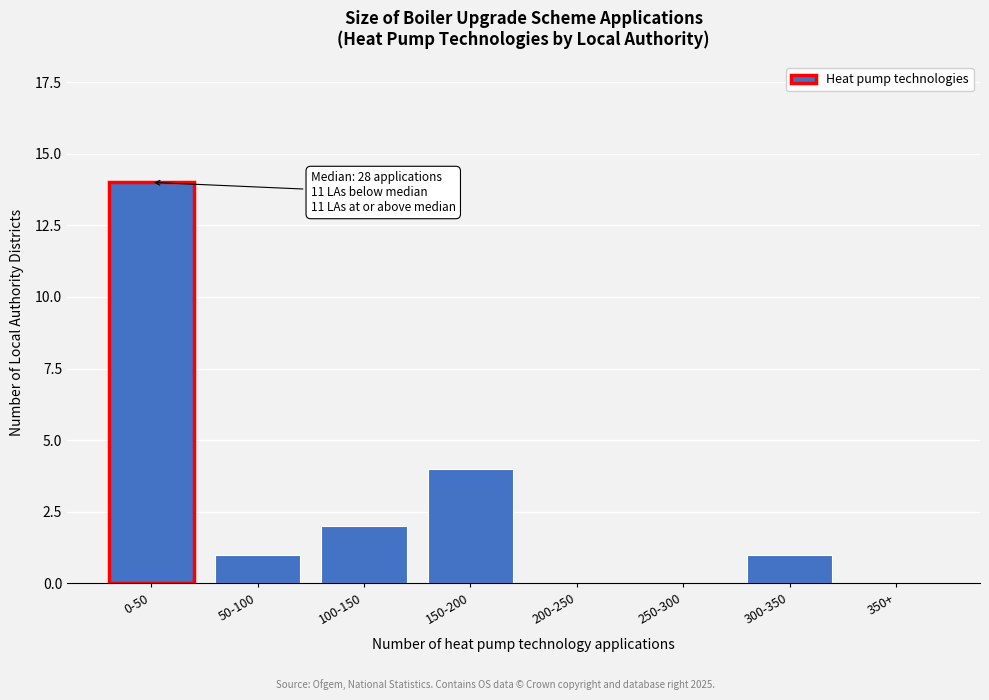

Reading right to left, transcribe all the data shown in this chart.

350+=0	300-350=1	250-300=0	200-250=0	150-200=4	100-150=2	50-100=1	0-50=14